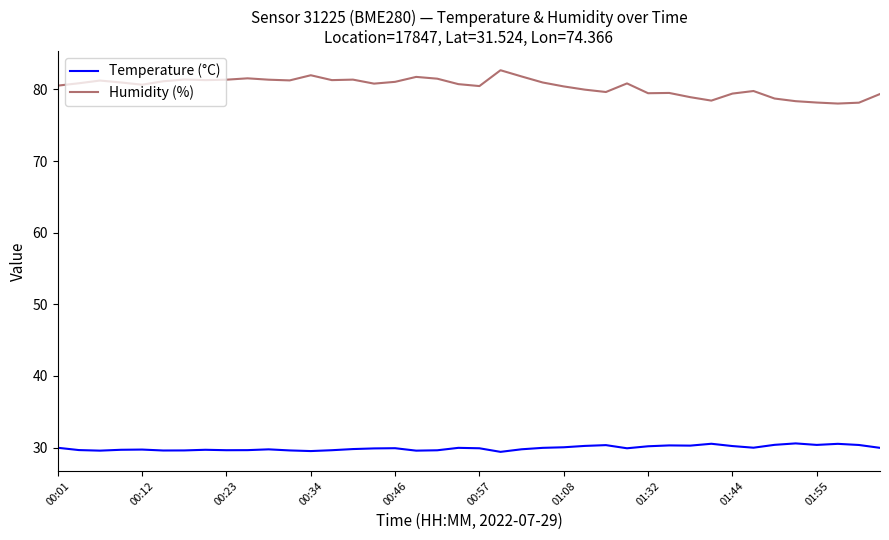

True or false: Temperature (°C) has more than 1 points higher than both neighbors.

True